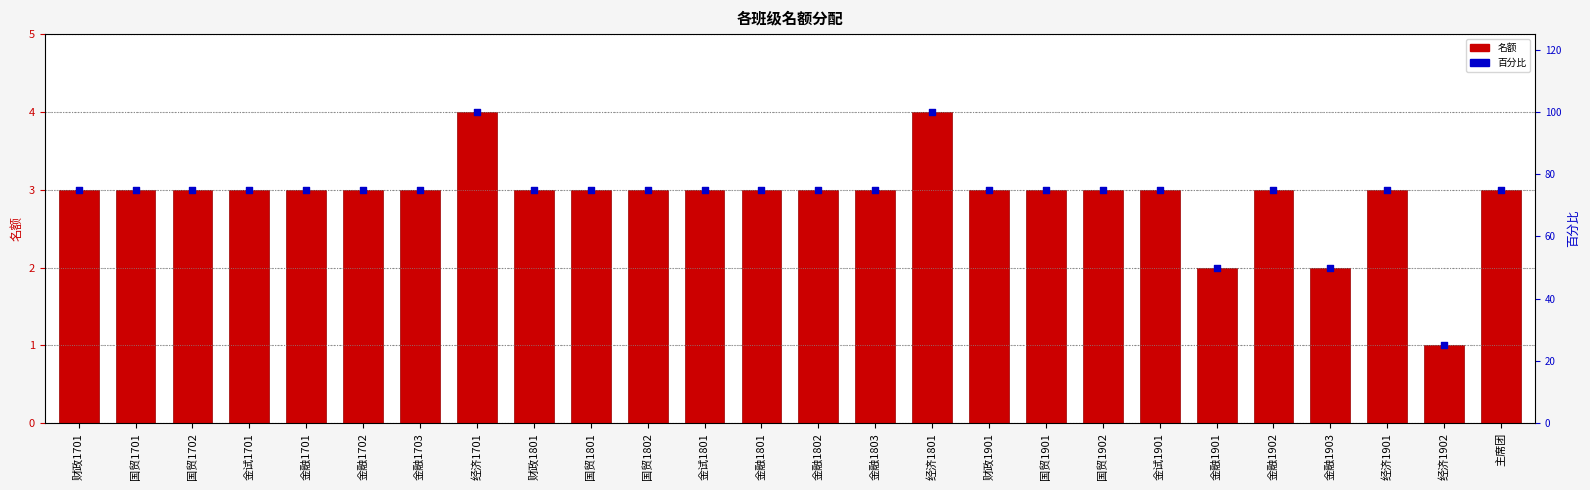

Which series has the largest total across all categories?

百分比